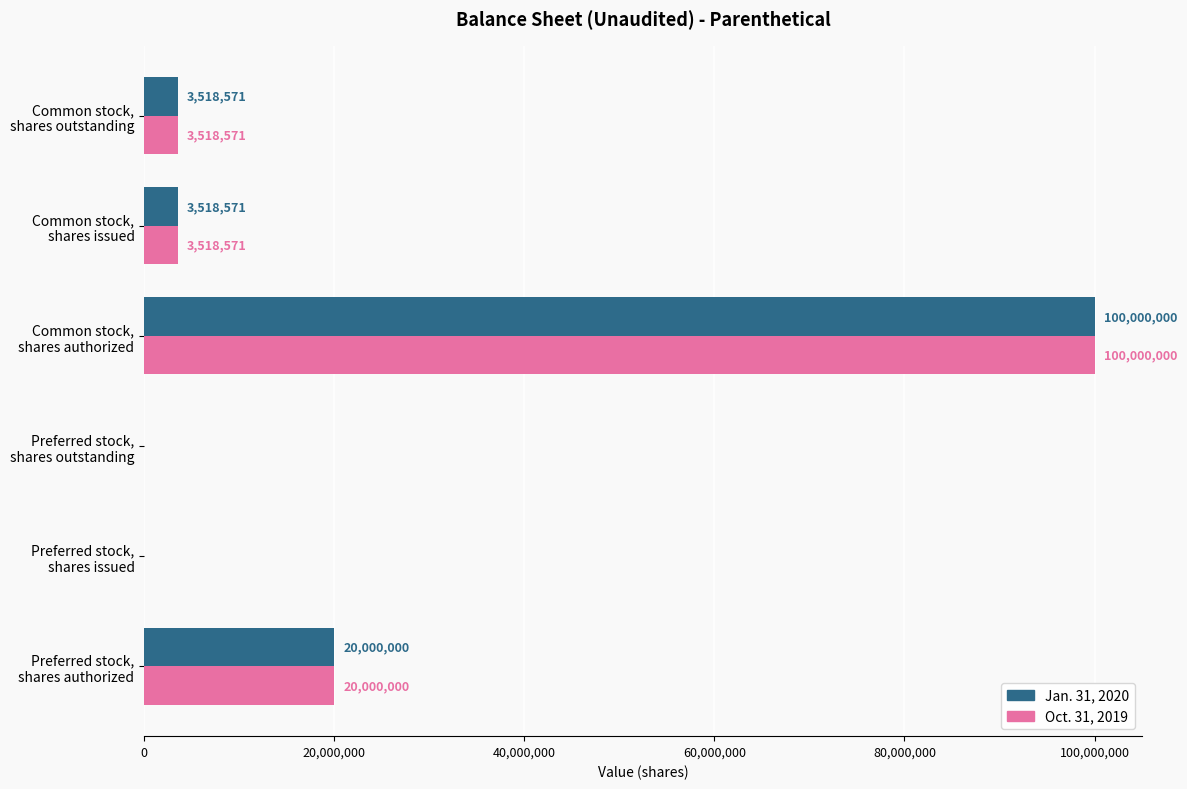

What are all the series names shown in the legend?

Jan. 31, 2020, Oct. 31, 2019